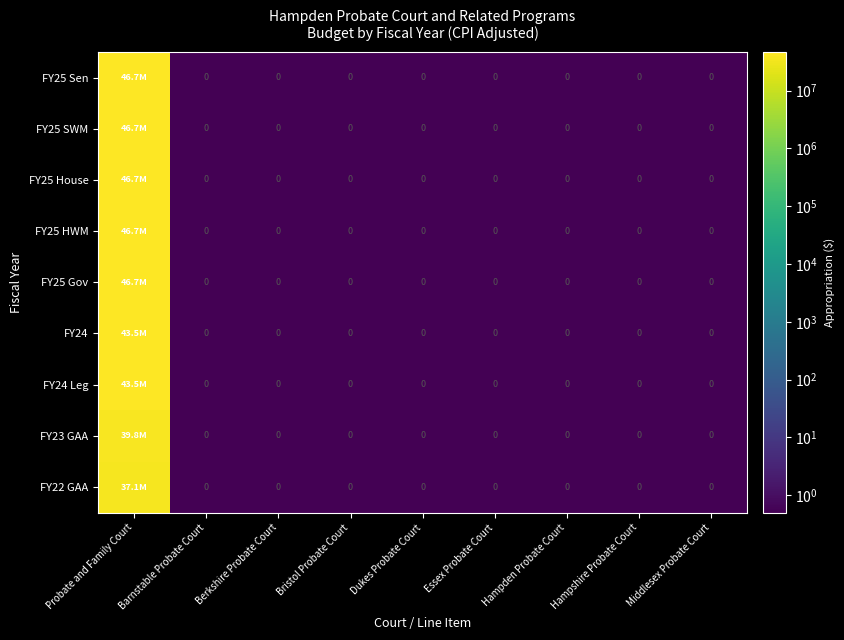

What is the maximum value for FY24 Leg?

43499104.0